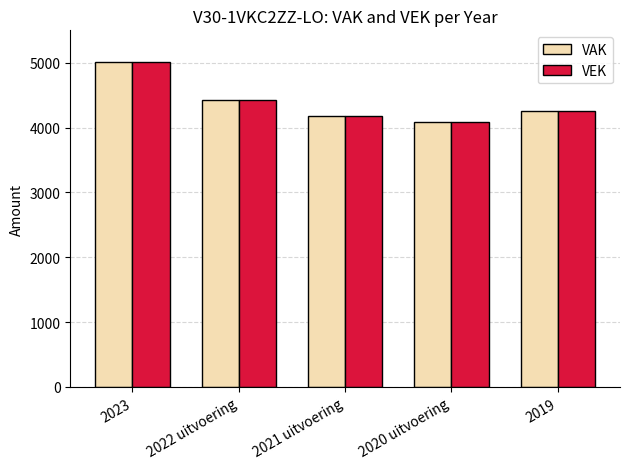

At which label does VEK reach its peak?

2023